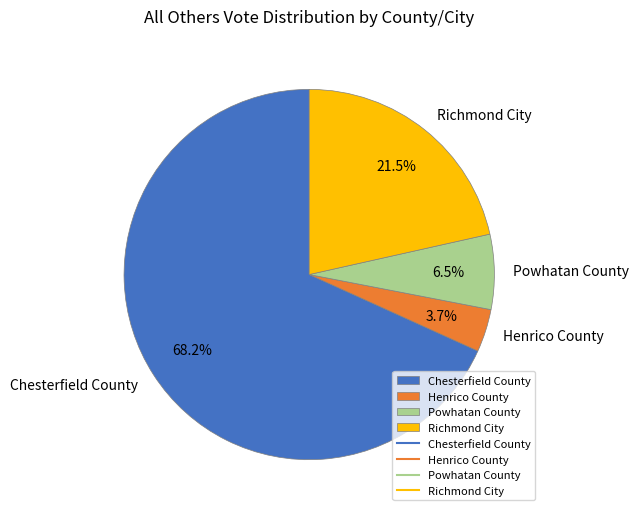

What is the ratio of the value at Chesterfield County to the value at Richmond City?

3.2